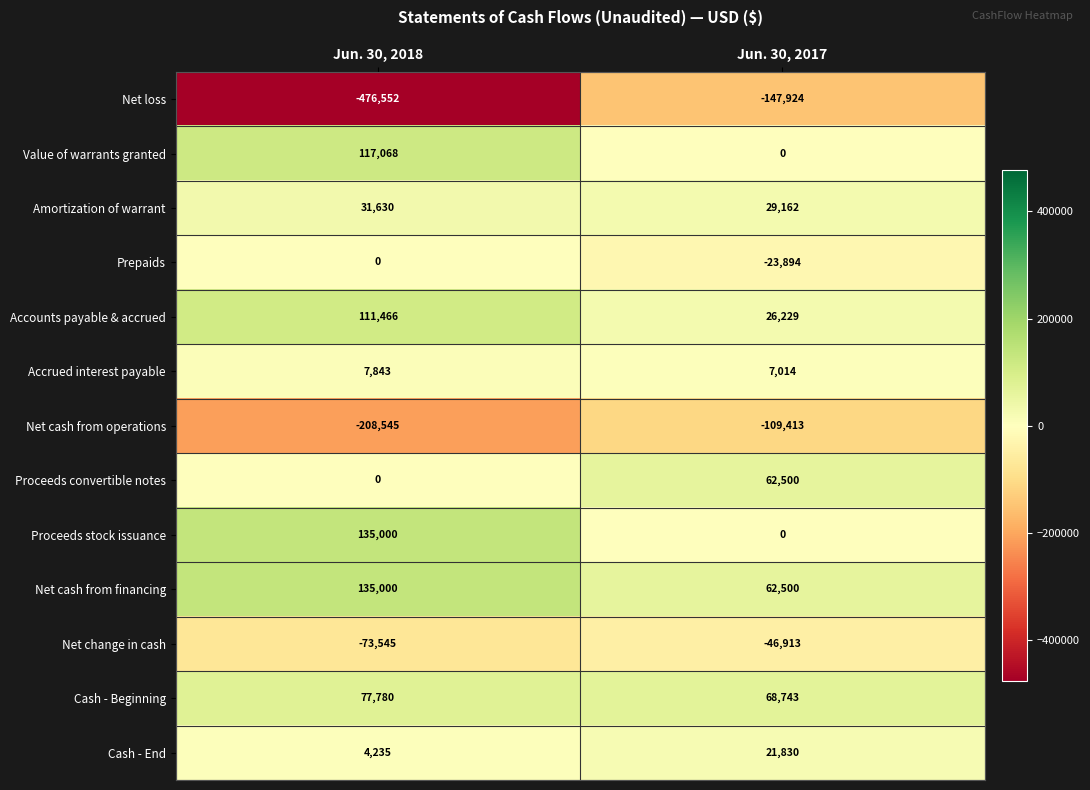

Between Jun. 30, 2018 and Jun. 30, 2017, which series saw the biggest shift?

Net loss